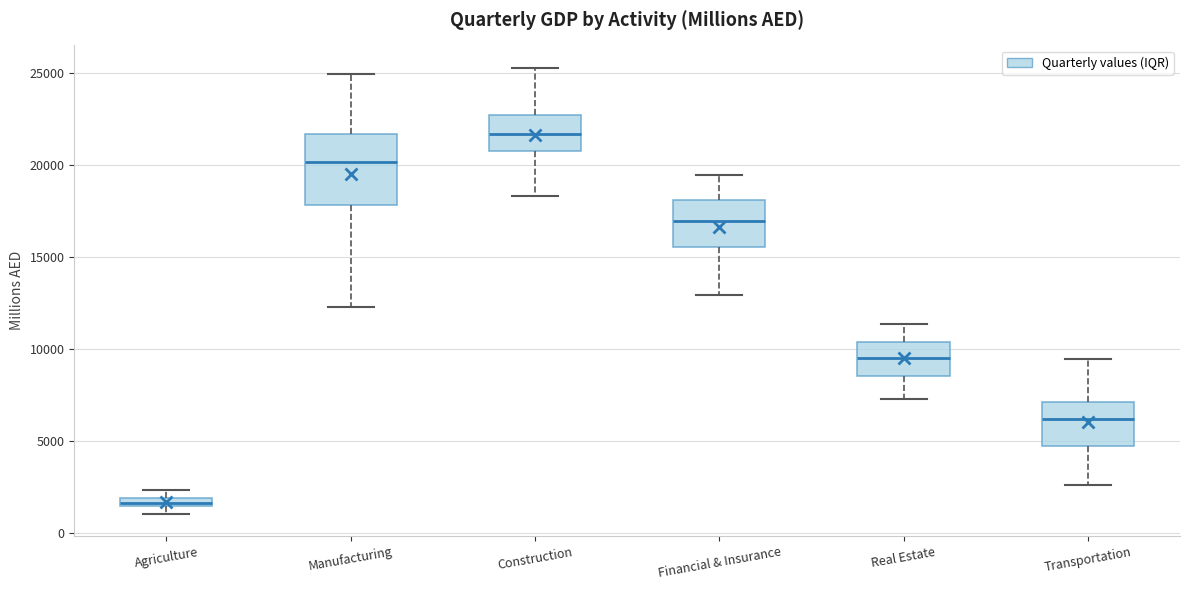

Where is the lower edge of the box for Real Estate on the y-axis? The values are not printed on the chart, so give them approximately, as read against the axis.

8500